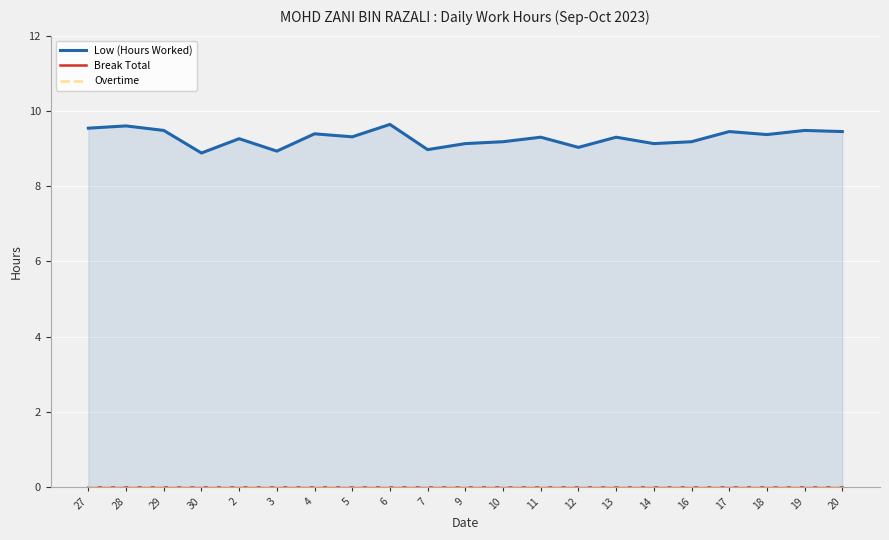

What is the label of the 16th point from the left?

14